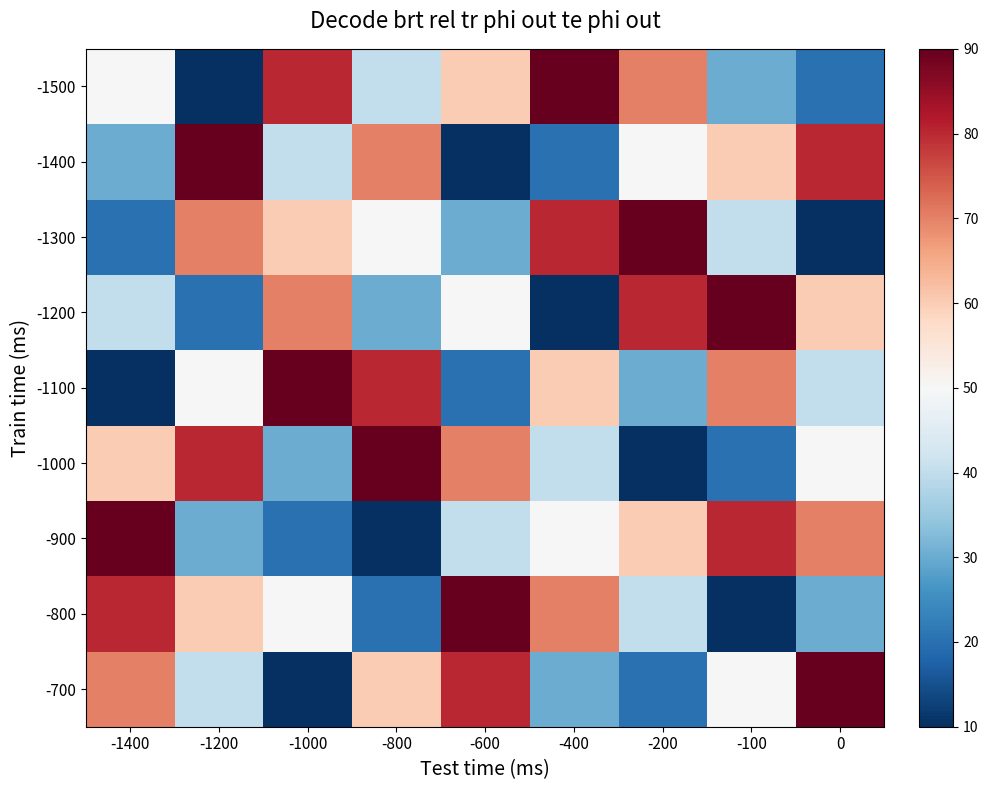

Which series has the widest spread of values?

-1500